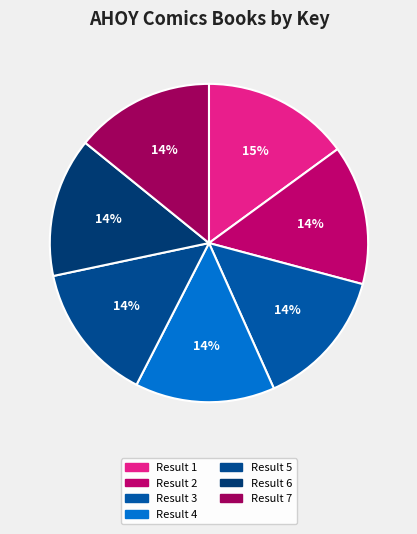

Count the number of slices in the pie.

7